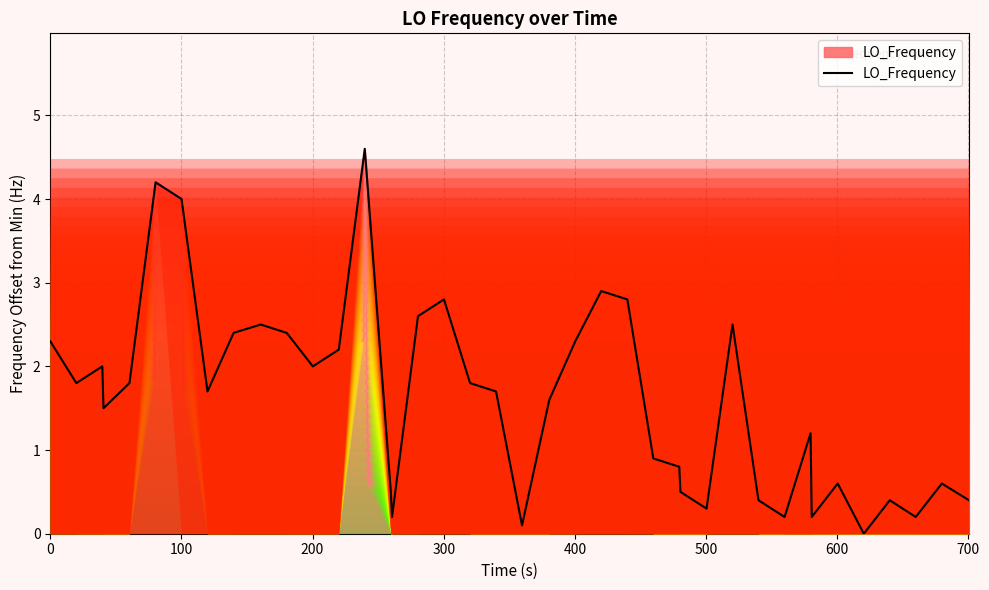

What is the greatest value displayed?

4.6